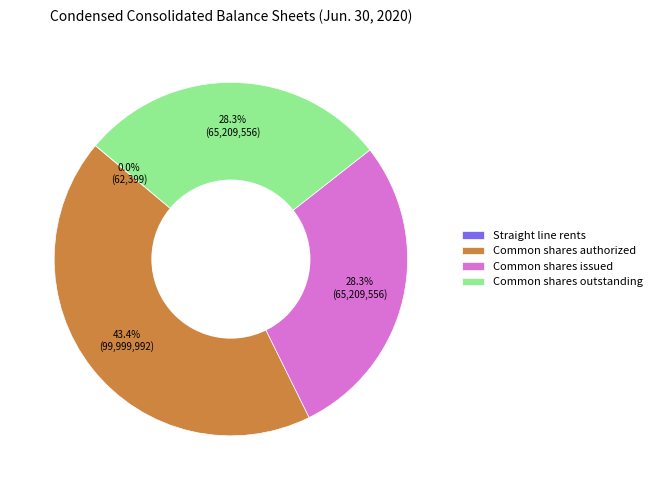

Approximately how many times larger is the value at Common shares authorized compared to Common shares issued?

1.5